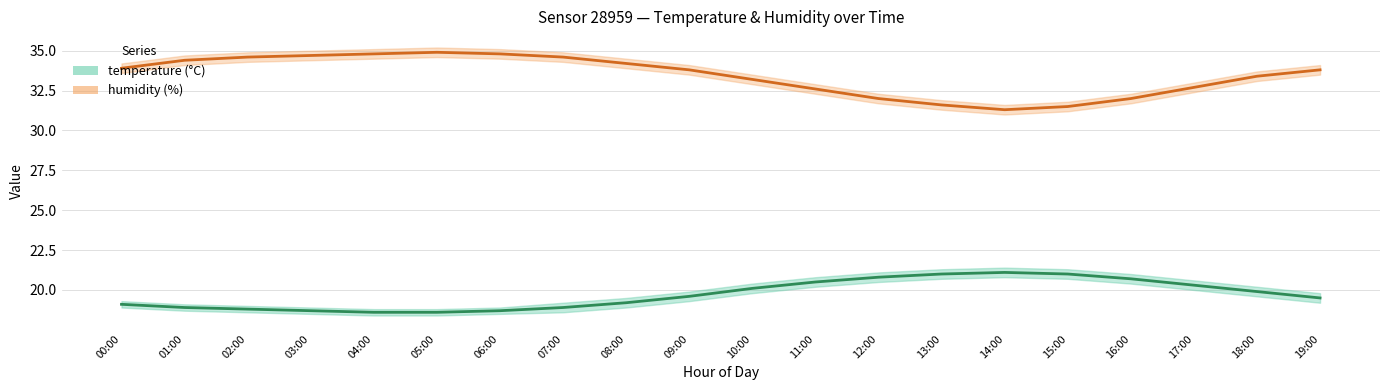

Reading left to right, list all the values displayed in this chart.

humidity: 33.9	34.4	34.6	34.7	34.8	34.9	34.8	34.6	34.2	33.8	33.2	32.6	32.0	31.6	31.3	31.5	32.0	32.7	33.4	33.8
temperature: 19.1	18.9	18.8	18.7	18.6	18.6	18.7	18.9	19.2	19.6	20.1	20.5	20.8	21.0	21.1	21.0	20.7	20.3	19.9	19.5